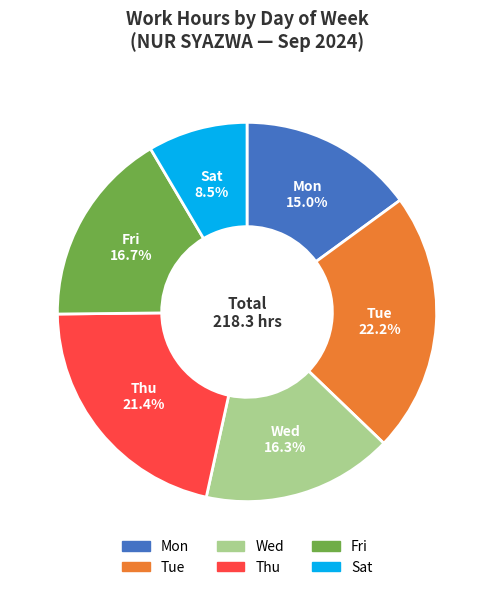

Is there a majority slice in this chart?

No